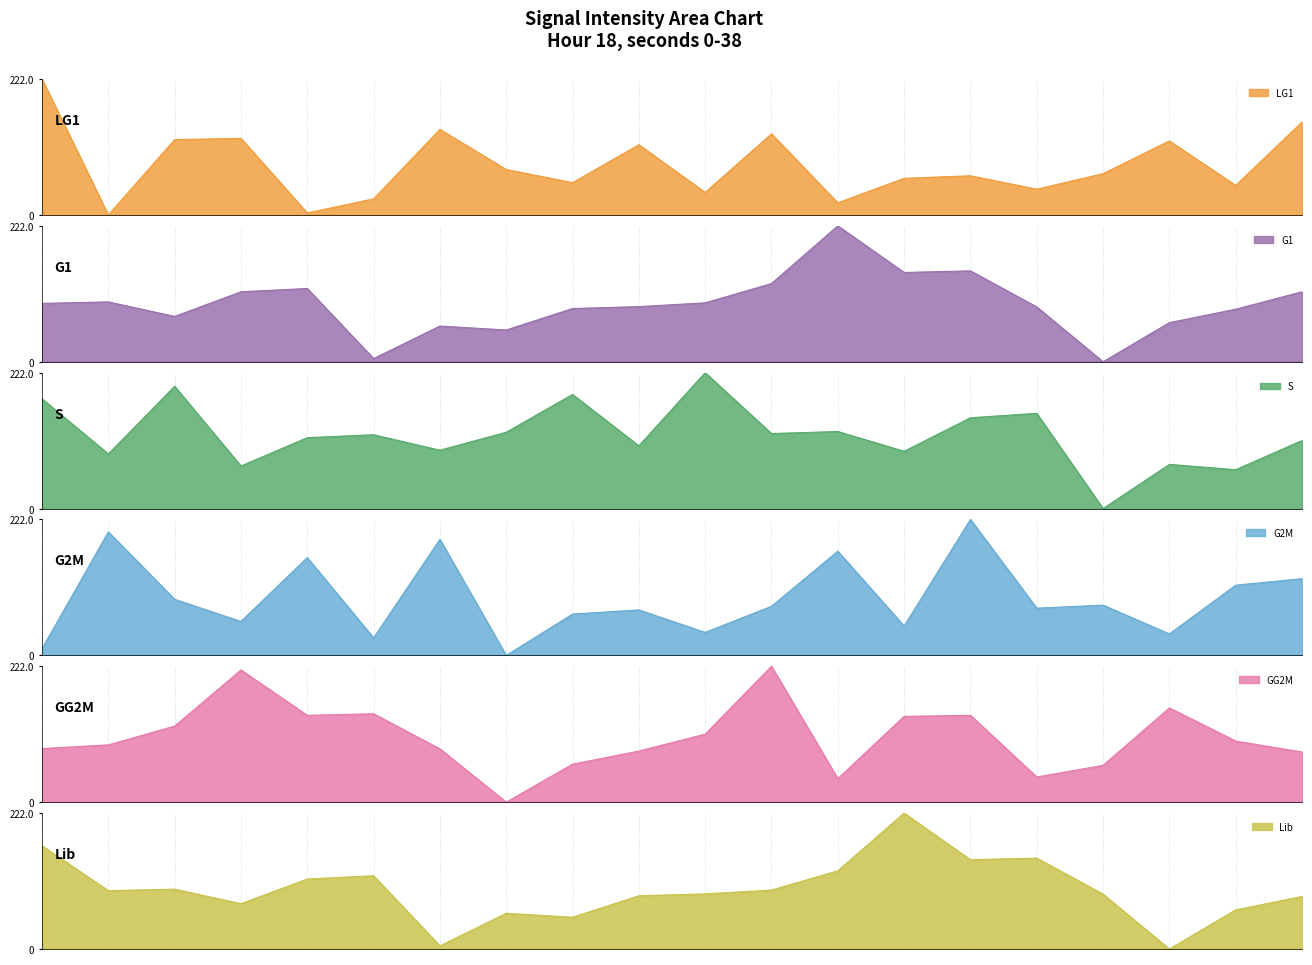

Where does the GG2M series first go above 99?

4